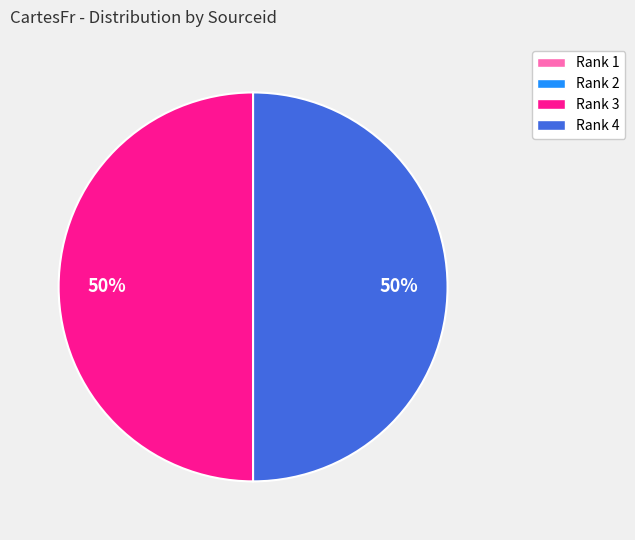

To the nearest percent, what is the average slice percentage?

25%